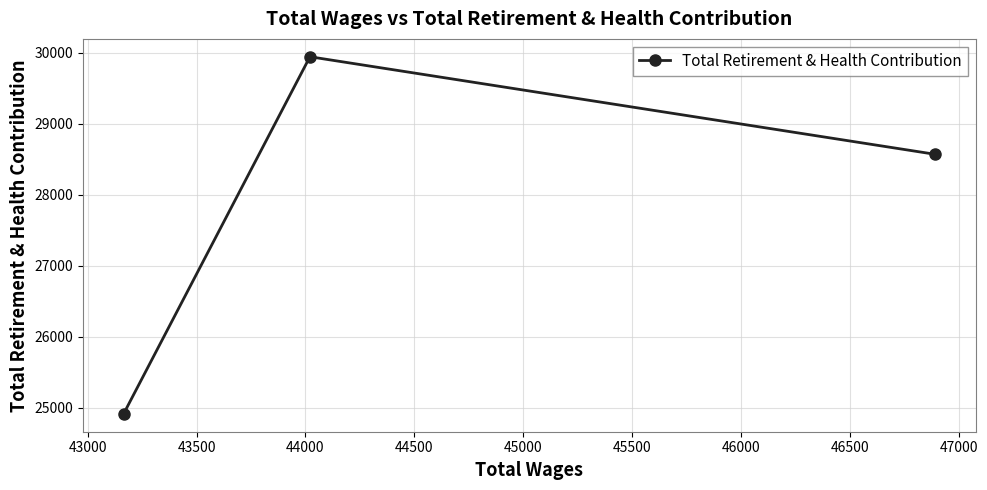

What is the maximum value shown in the chart?

29945